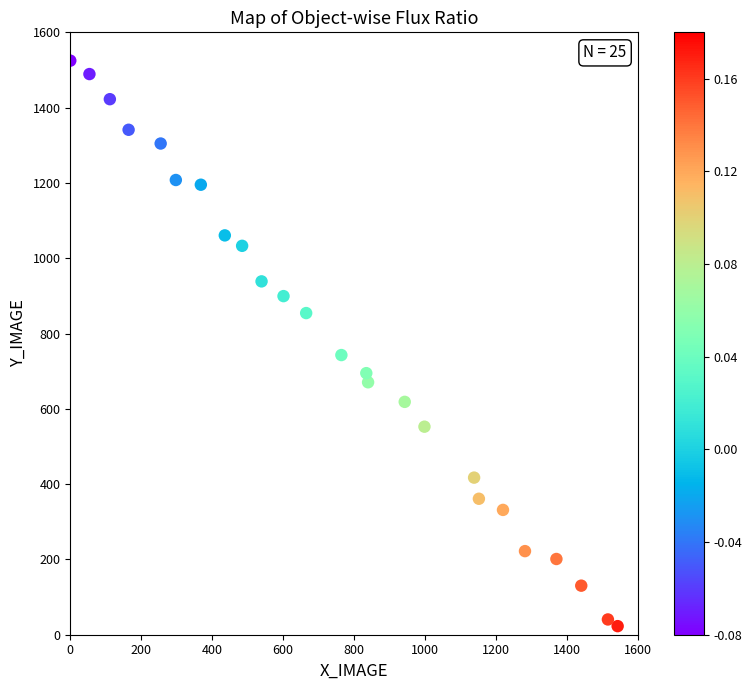

What is the range of X values (max minus min)?

1542.5